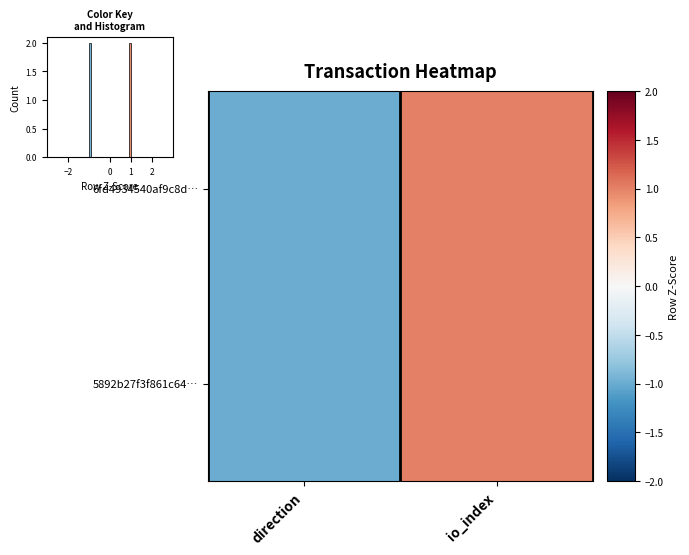

At which category is the sum across all series the highest?

io_index